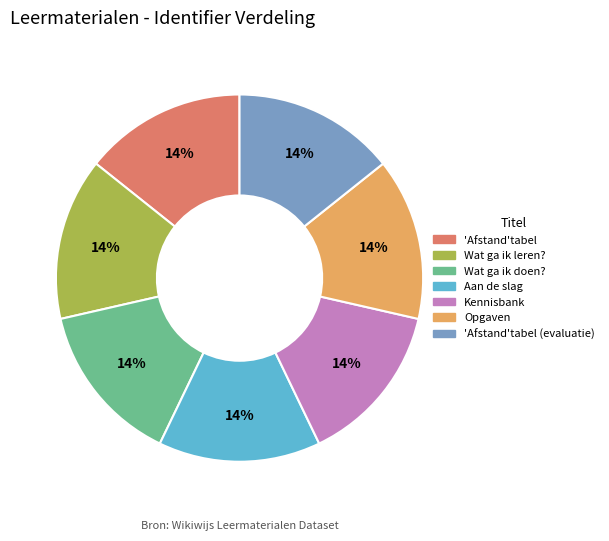

What is the ratio of the value at Wat ga ik doen? to the value at Wat ga ik leren??

1.0